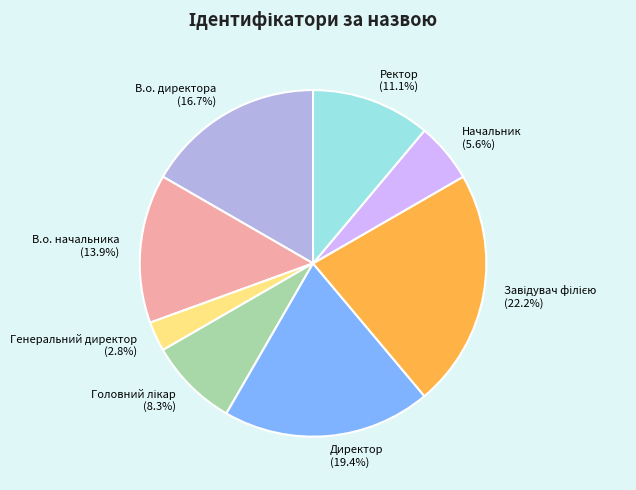

Is it true that В.о. начальника is 14% of the pie?

True